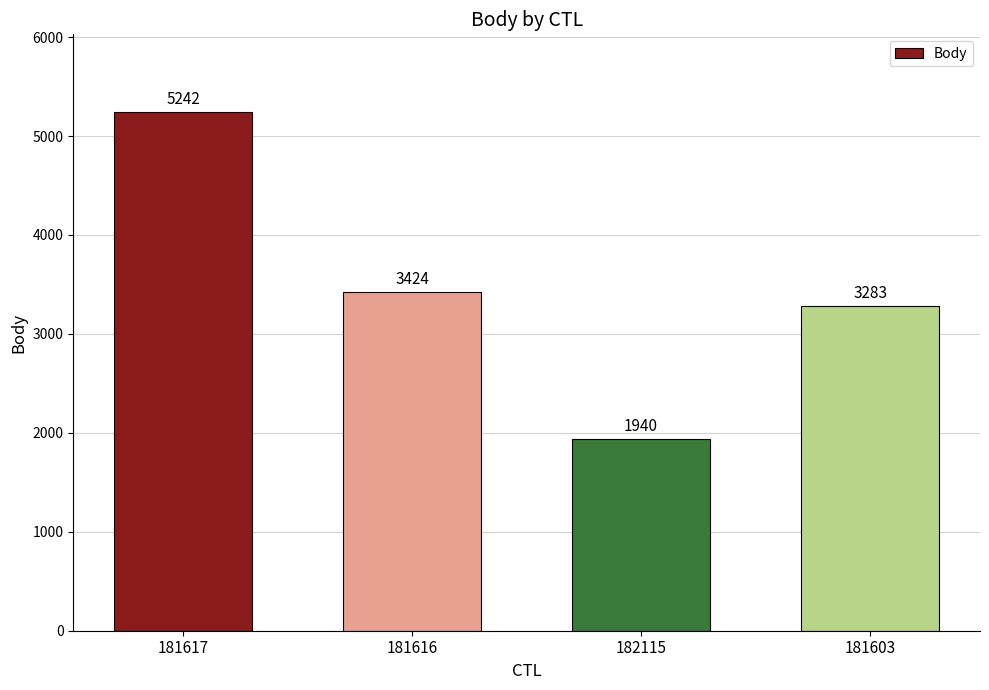

Reading right to left, transcribe all the data shown in this chart.

3283	1940	3424	5242